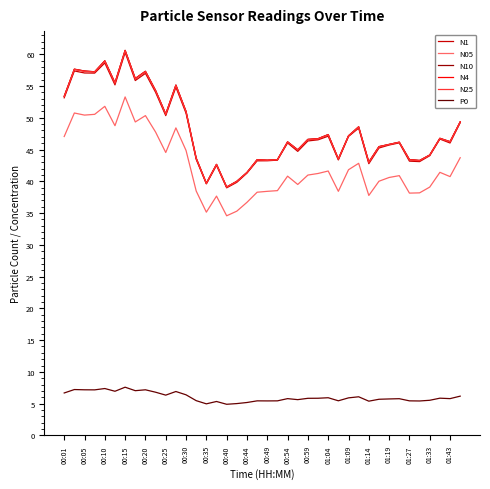

What is the maximum value shown in the chart?

60.6